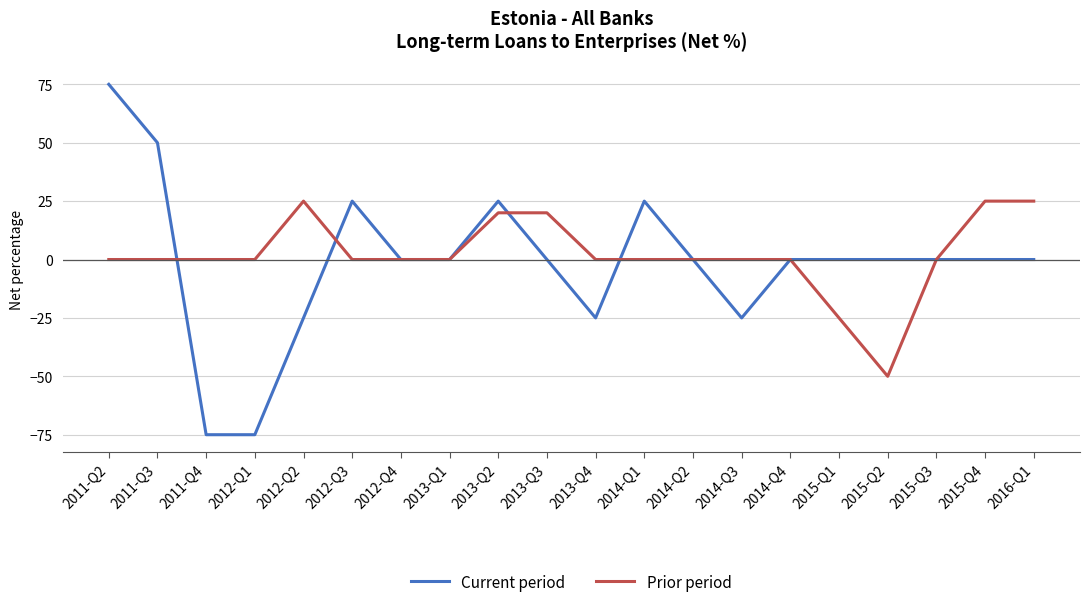

What is the difference between the second highest and second lowest values in the Current period series?

125